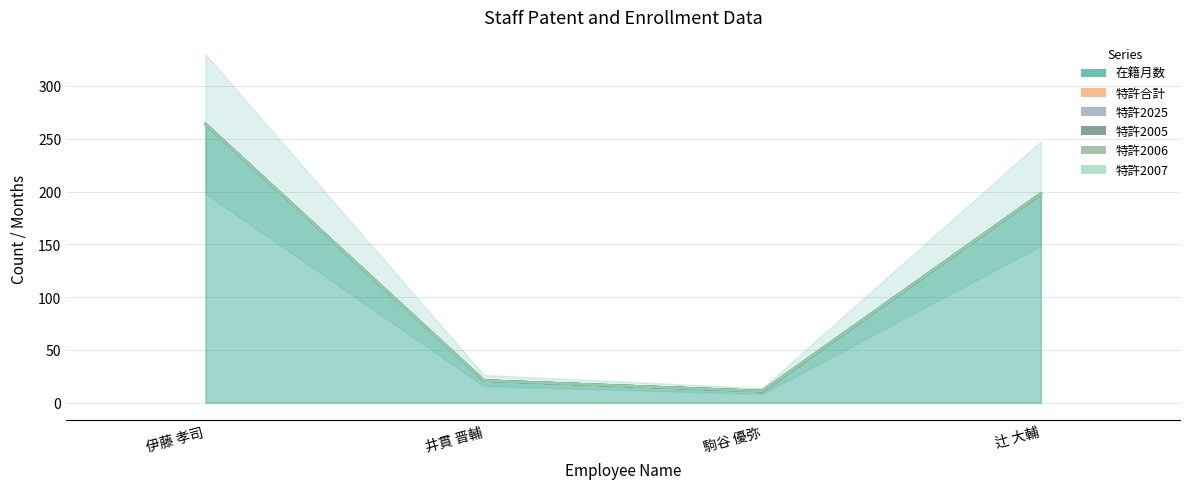

At which category is the sum across all series the highest?

伊藤 孝司